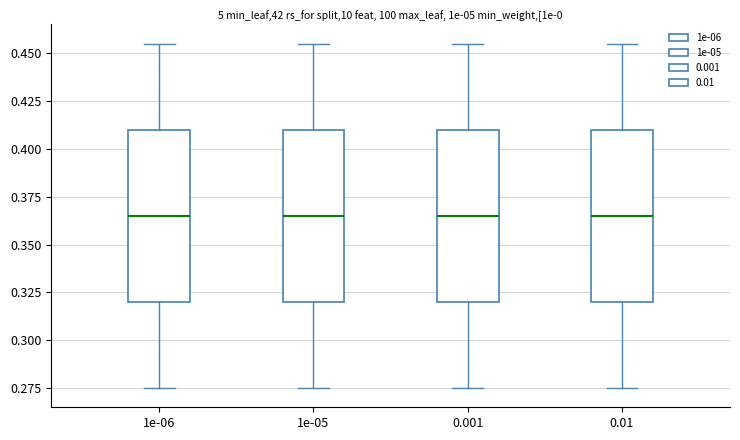

Where is the lower edge of the box at x = 1e-06 on the y-axis? The values are not printed on the chart, so give them approximately, as read against the axis.

0.320